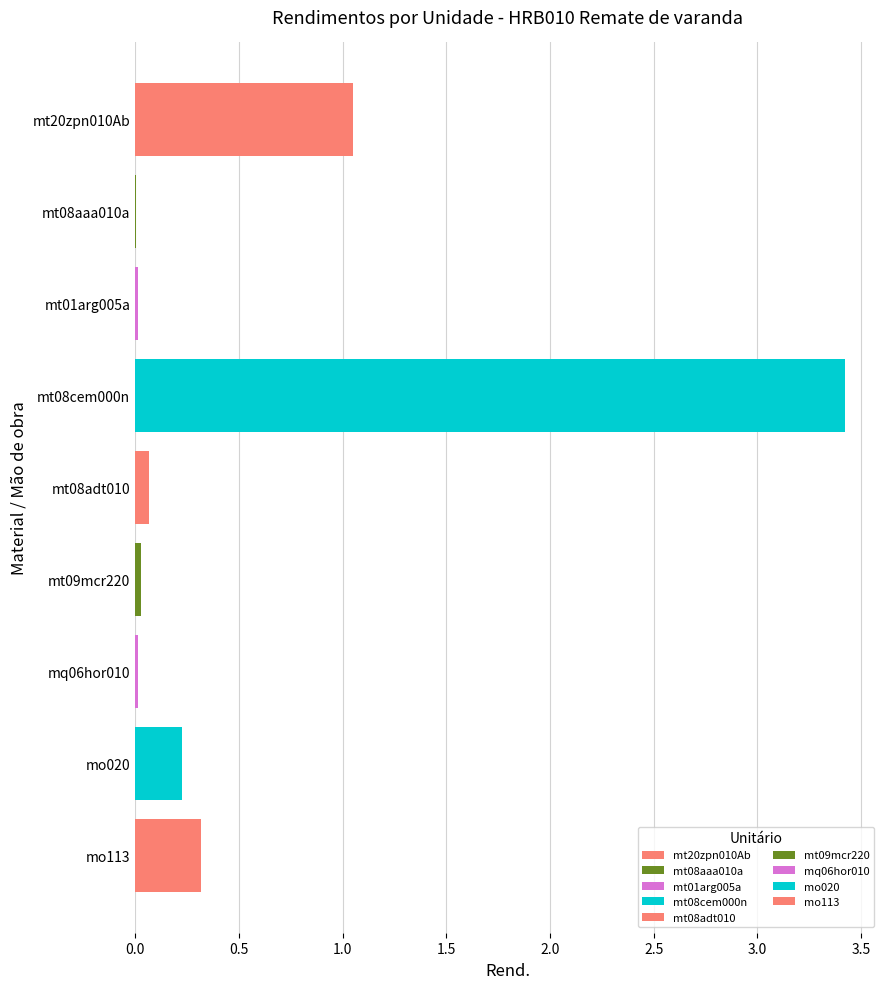

What is the label of the 7th bar from the left?

mq06hor010